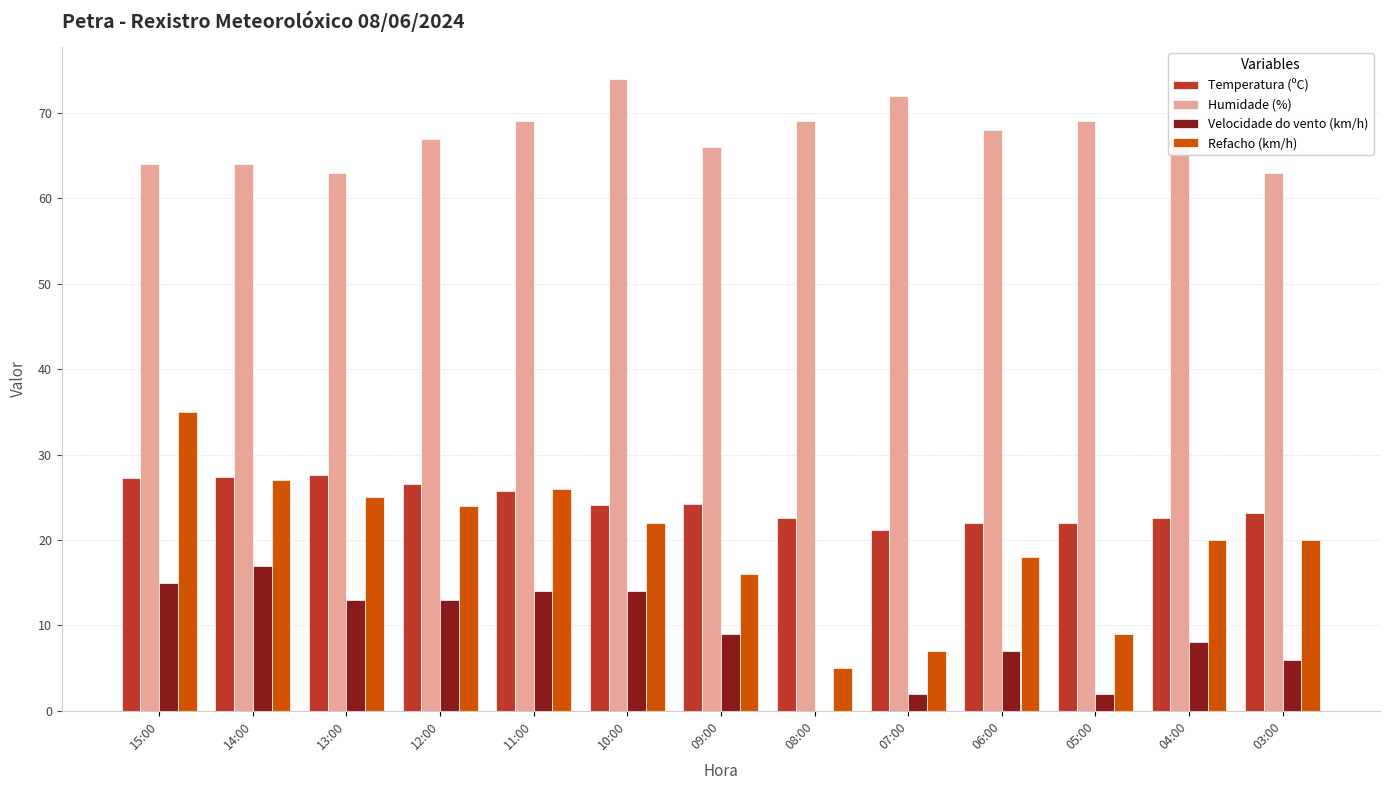

Which series changed the most between 10:00 and 07:00?

Refacho (km/h)